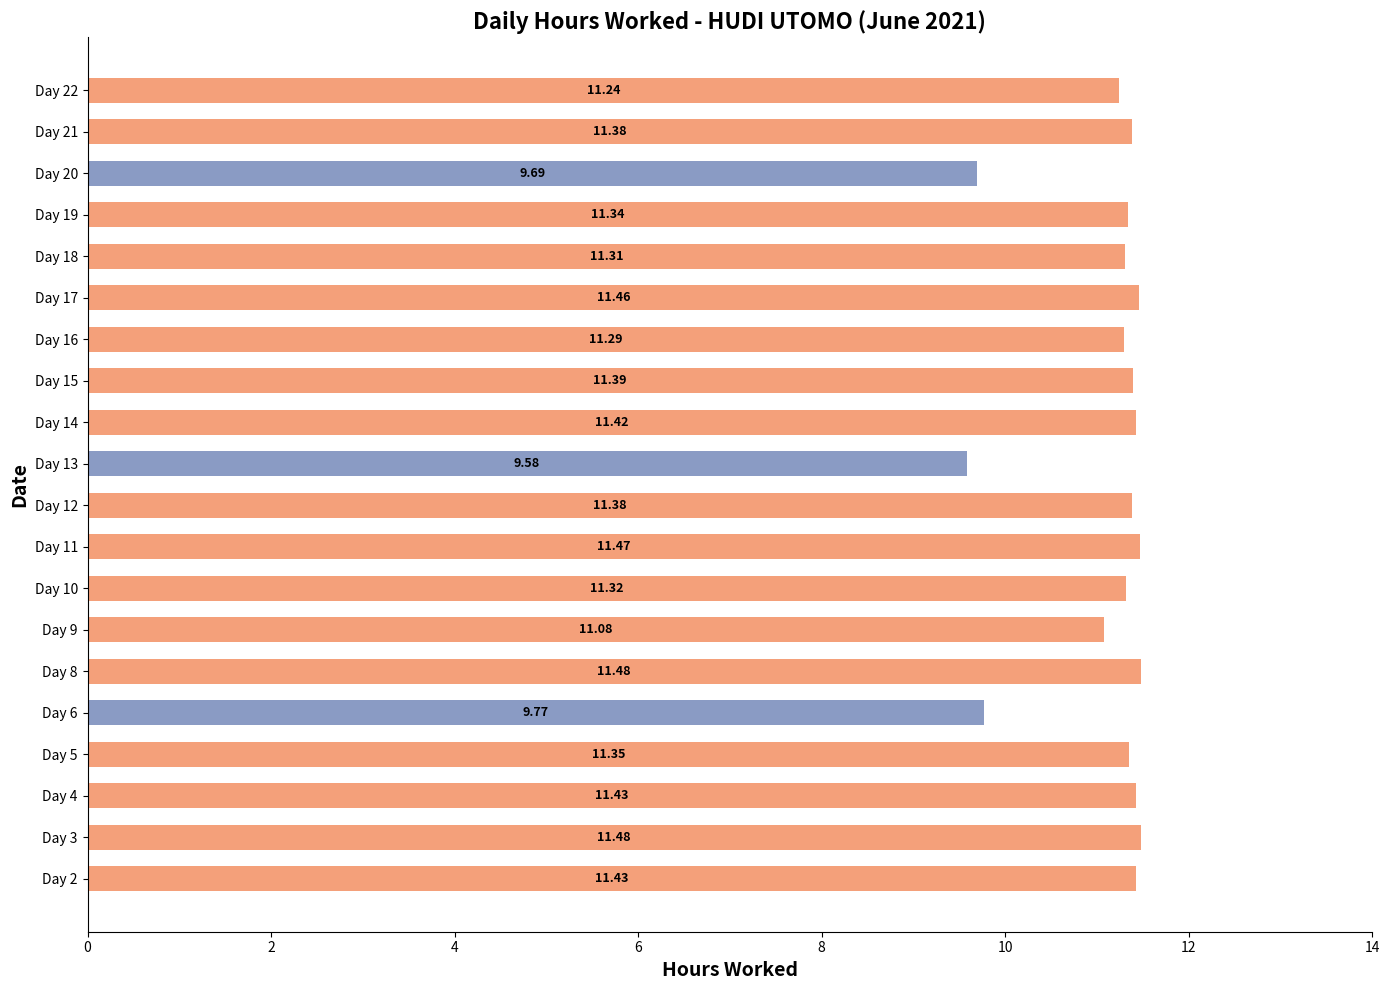

Rank the categories by value from lowest to highest.

Day 13, Day 20, Day 6, Day 9, Day 22, Day 16, Day 18, Day 10, Day 19, Day 5, Day 12, Day 21, Day 15, Day 14, Day 2, Day 4, Day 17, Day 11, Day 3, Day 8